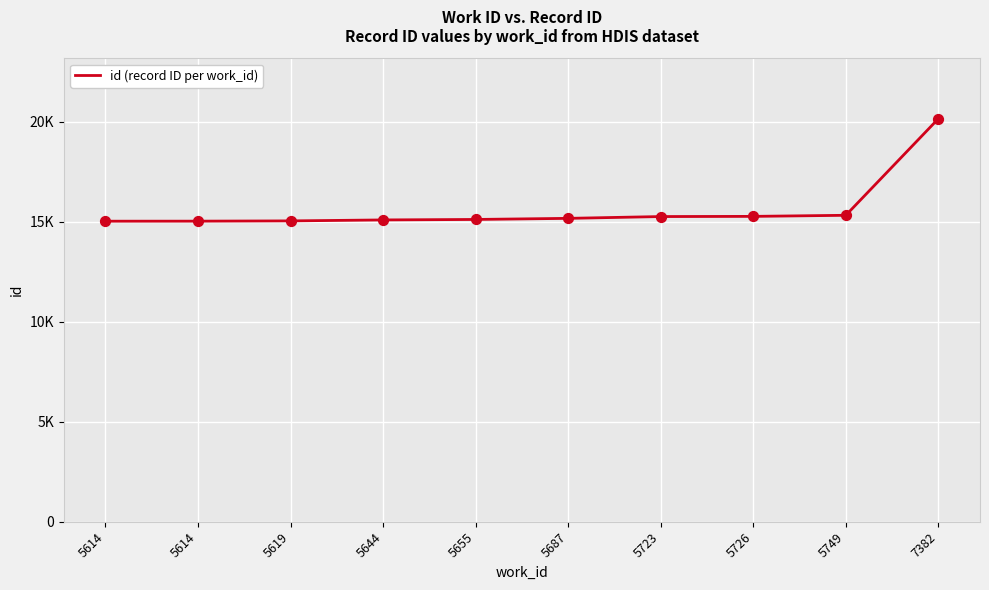

Which has a higher value, 5614 or 5619?

5619